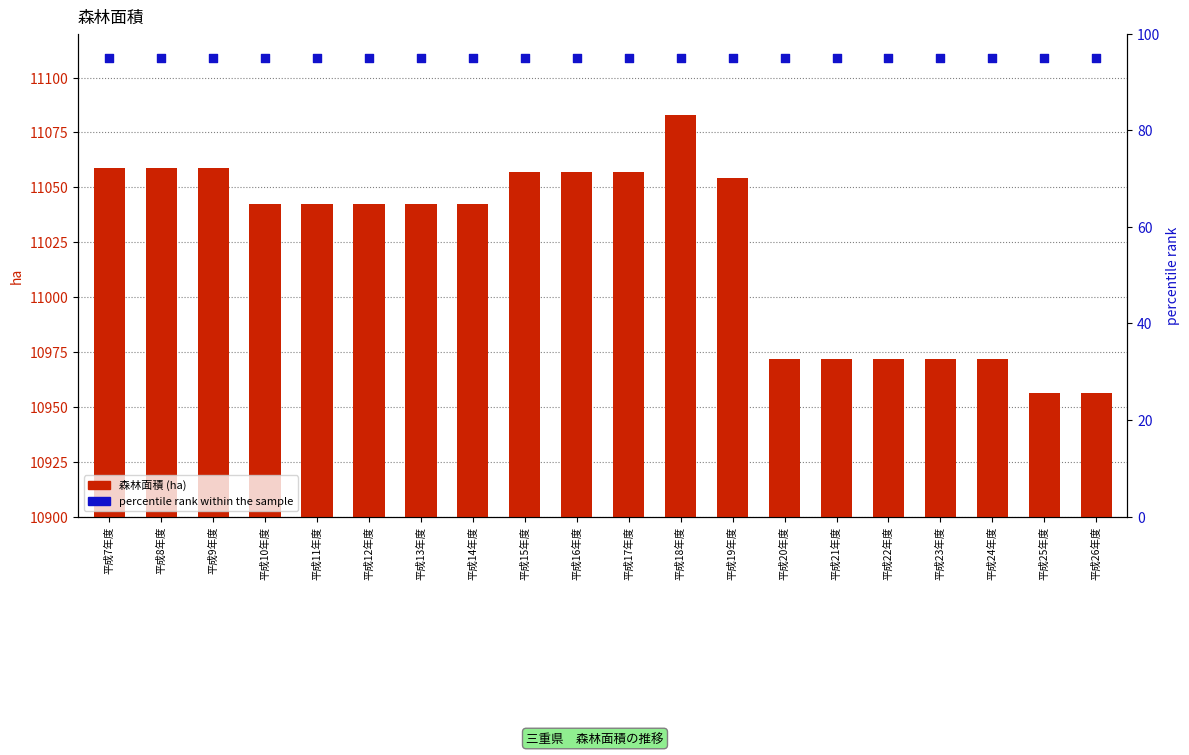

Which series reaches the minimum Y coordinate?

percentile rank within the sample